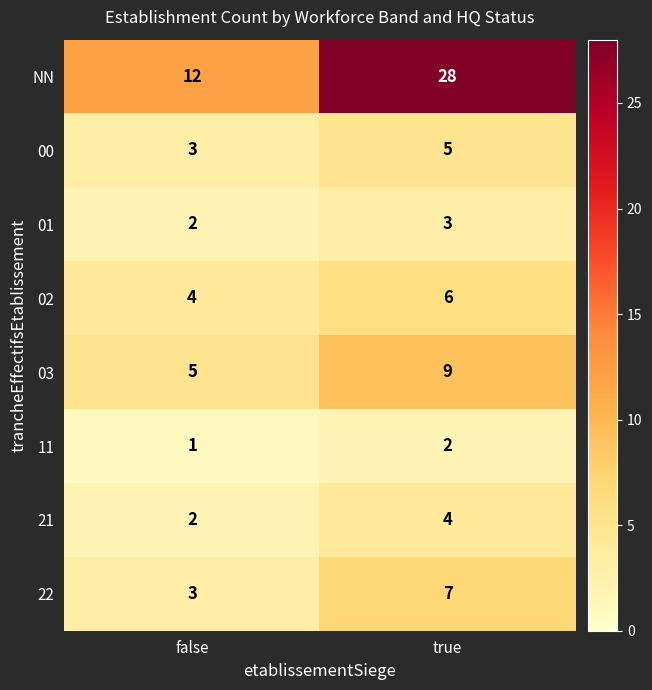

Reading left to right, what are all the values shown in this chart?

NN: 12	28
00: 3	5
01: 2	3
02: 4	6
03: 5	9
11: 1	2
21: 2	4
22: 3	7